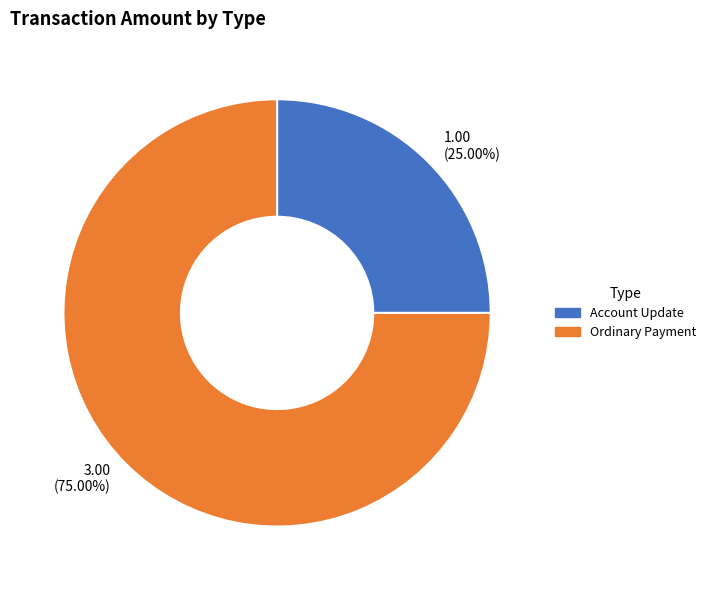

Which slice represents more than half of the pie?

Ordinary Payment